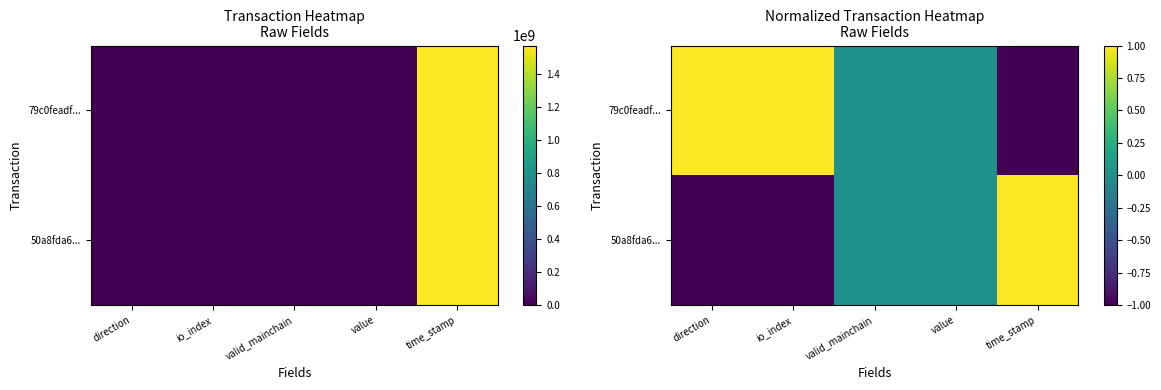

What is the lowest value of the 79c0feadf... series?

-1